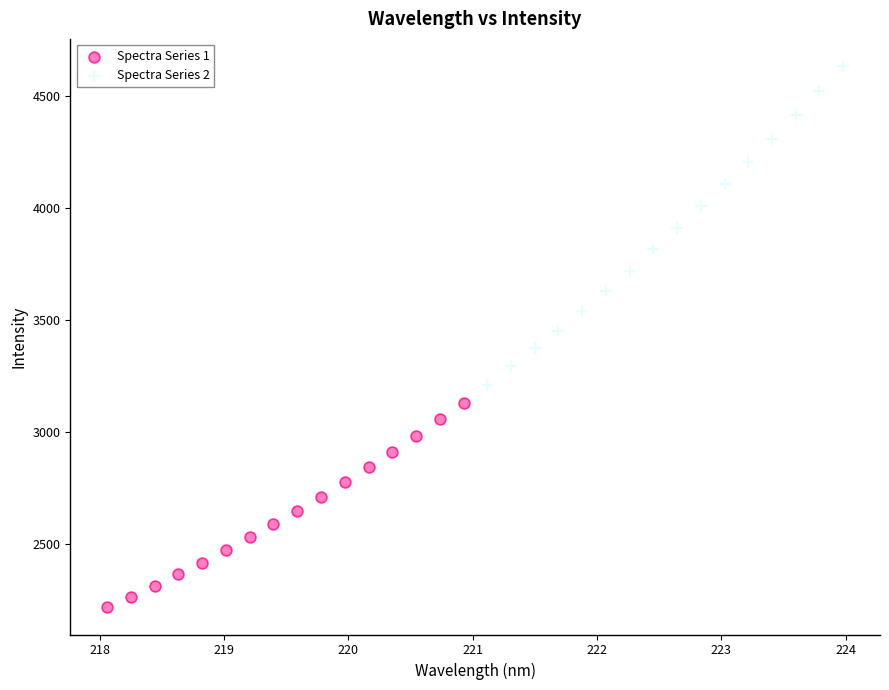

Which series reaches the maximum Y coordinate?

Spectra Series 2